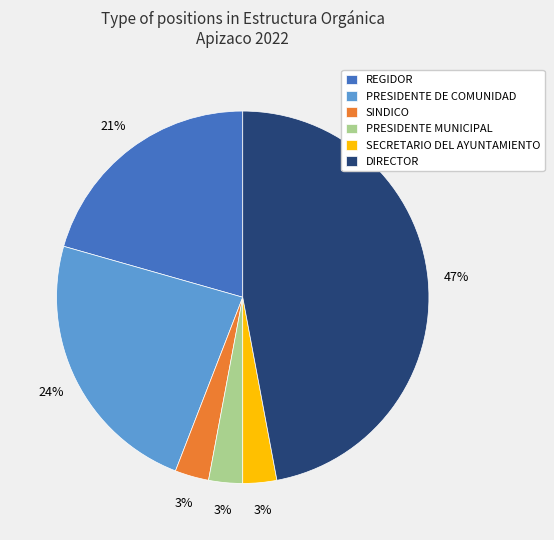

How many slices are in this pie chart?

6